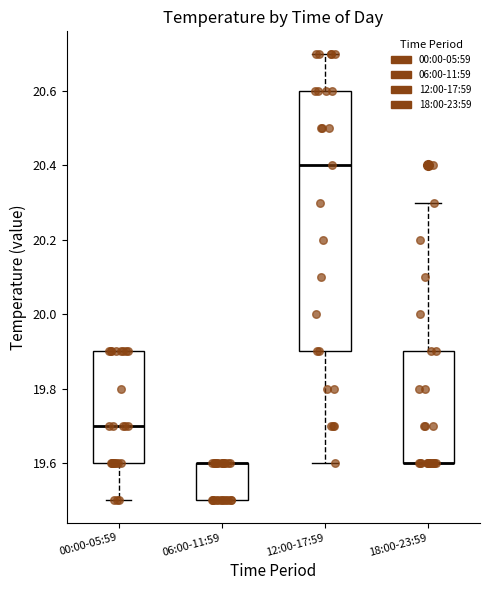

Reading left to right, transcribe this box plot: for each box, give where its median line is, the range the box spans, and where its two whiskers end, as read against the y-axis. The values are not printed on the chart, so give them approximately, as read against the axis.

00:00-05:59: median 19.7, box 19.6 to 19.9, whiskers 19.5 to 19.9
06:00-11:59: median 19.6 (drawn on the box's upper edge), box 19.5 to 19.6, whiskers 19.5 to 19.6
12:00-17:59: median 20.4, box 19.9 to 20.6, whiskers 19.6 to 20.7
18:00-23:59: median 19.6 (drawn on the box's lower edge), box 19.6 to 19.9, whiskers 19.6 to 20.3